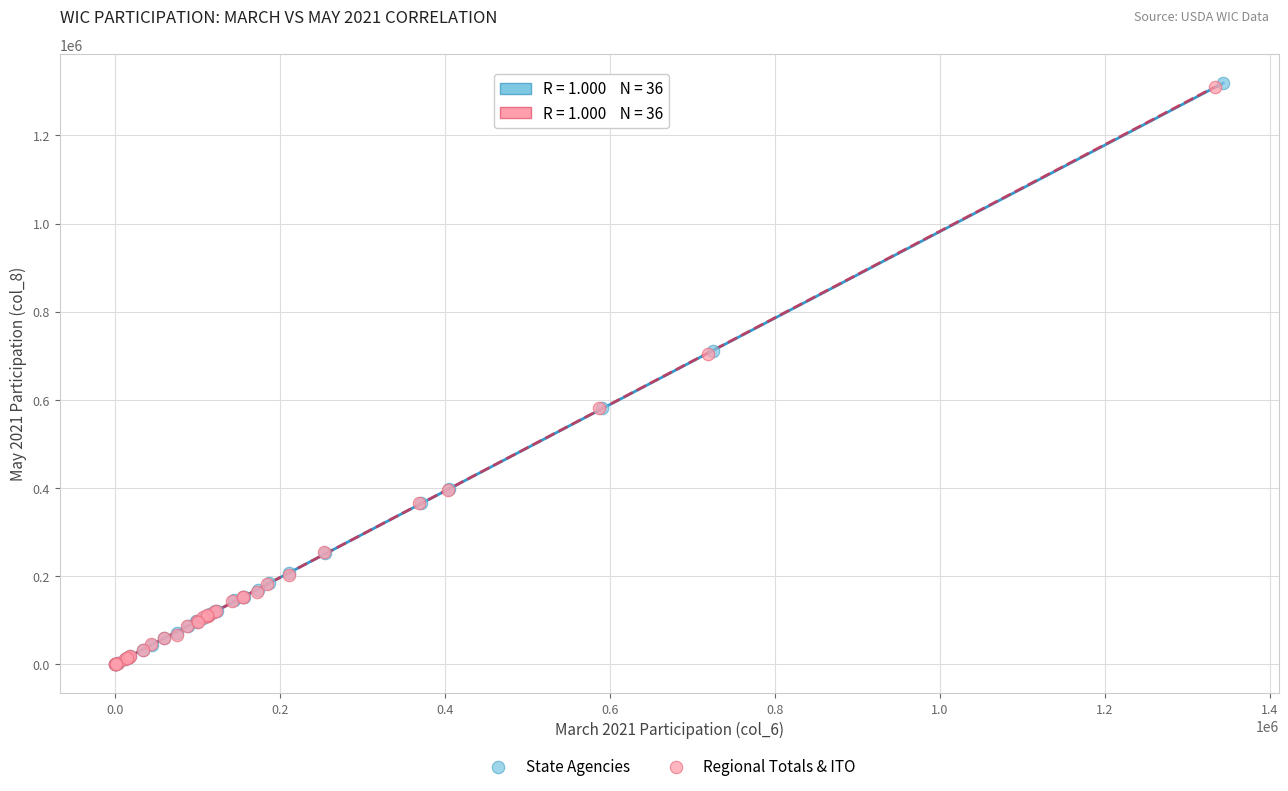

Which series has the widest spread of Y values?

State Agencies